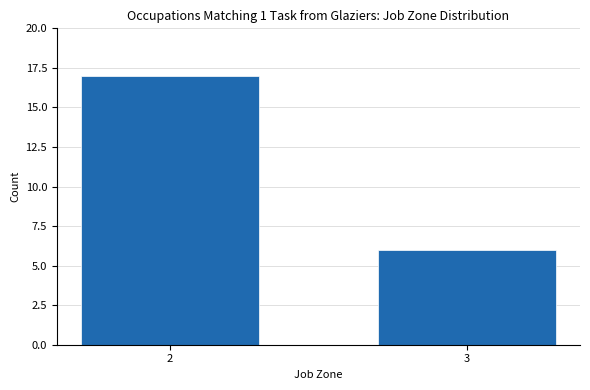

Reading left to right, extract all data points from this chart.

2=17	3=6